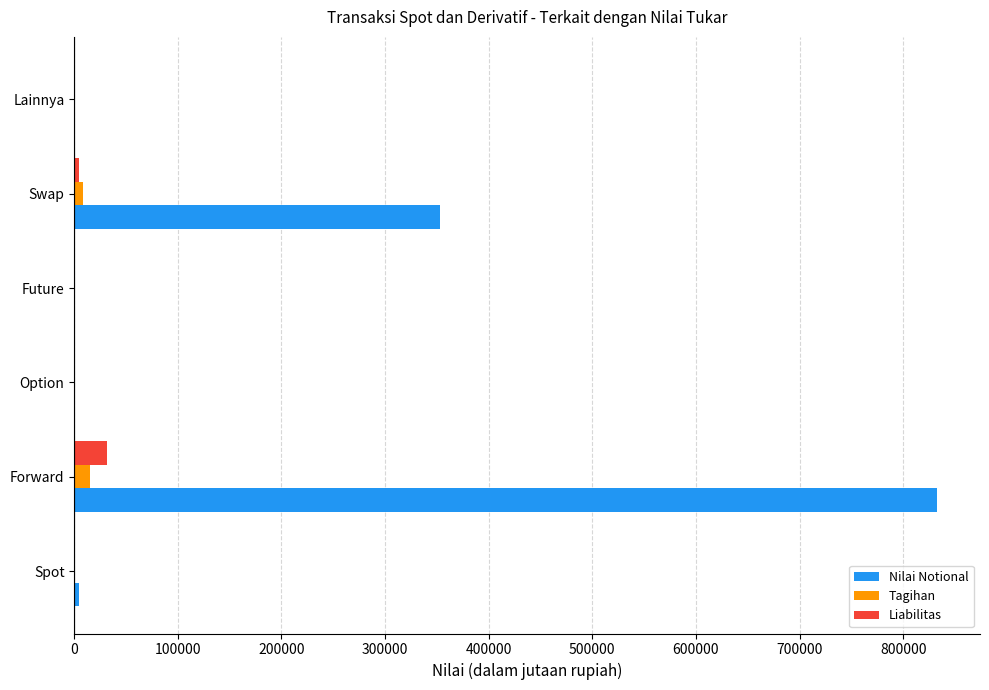

True or false: Nilai Notional has a value of 318502 at Forward.

False